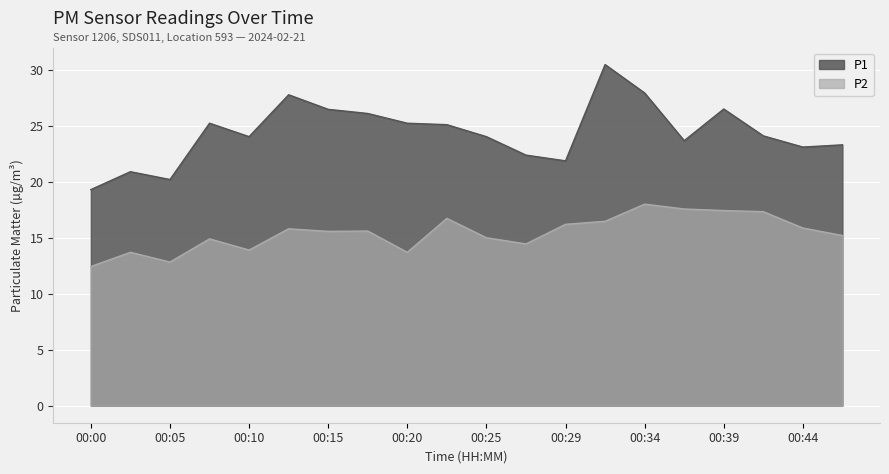

List the labels in order of P1 value, largest first.

00:32, 00:34, 00:12, 00:39, 00:15, 00:17, 00:08, 00:20, 00:22, 00:42, 00:10, 00:25, 00:37, 00:46, 00:44, 00:27, 00:29, 00:03, 00:05, 00:00